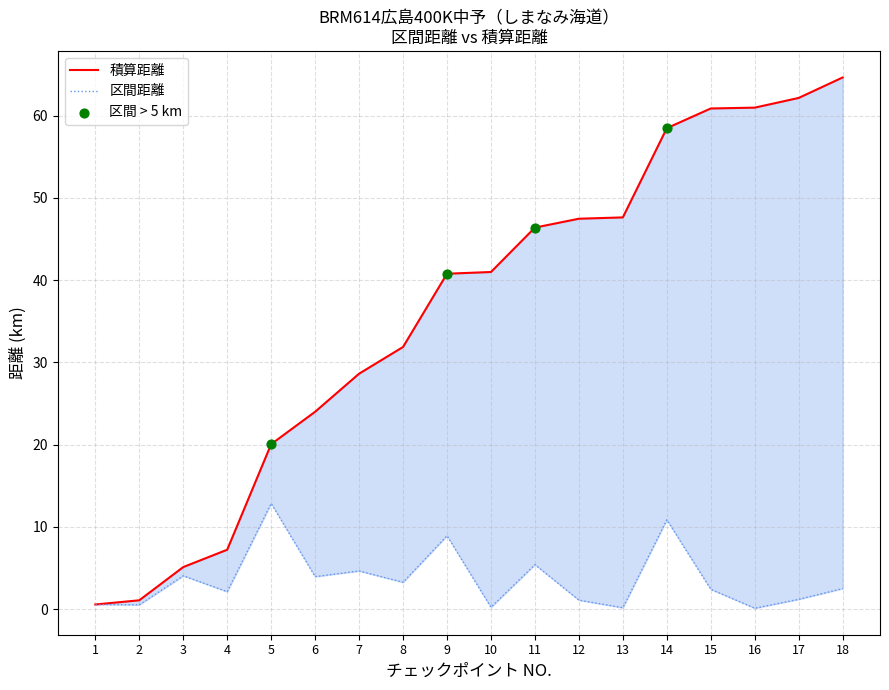

Which series reaches the minimum Y coordinate?

区間距離